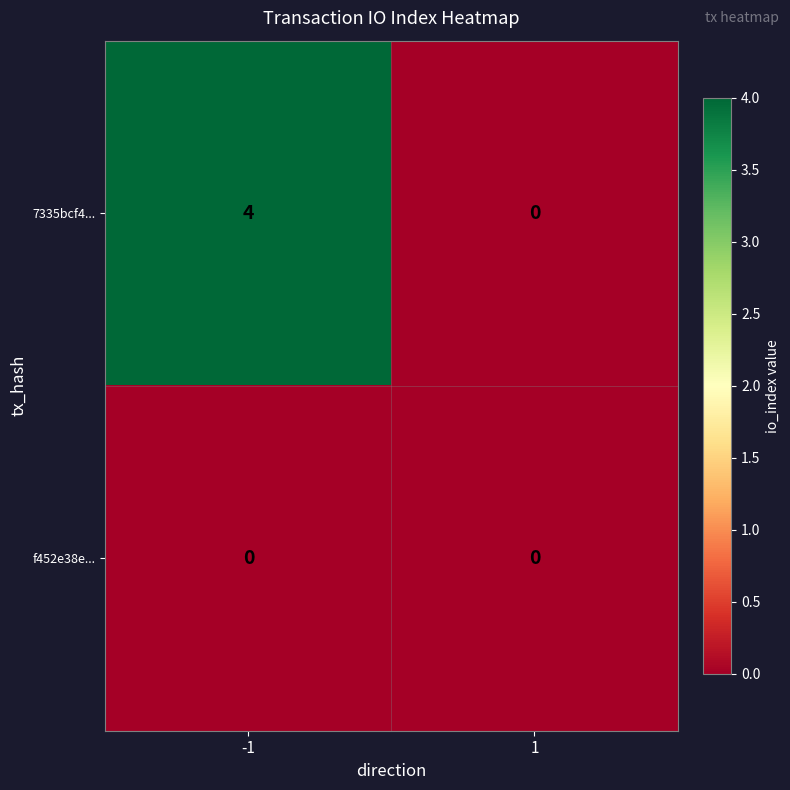

Which series has the largest total across all categories?

7335bcf4...